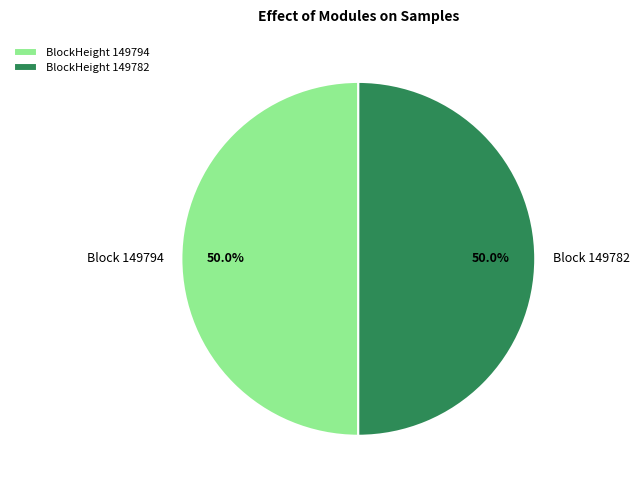

To the nearest percent, what is the average slice percentage?

50%